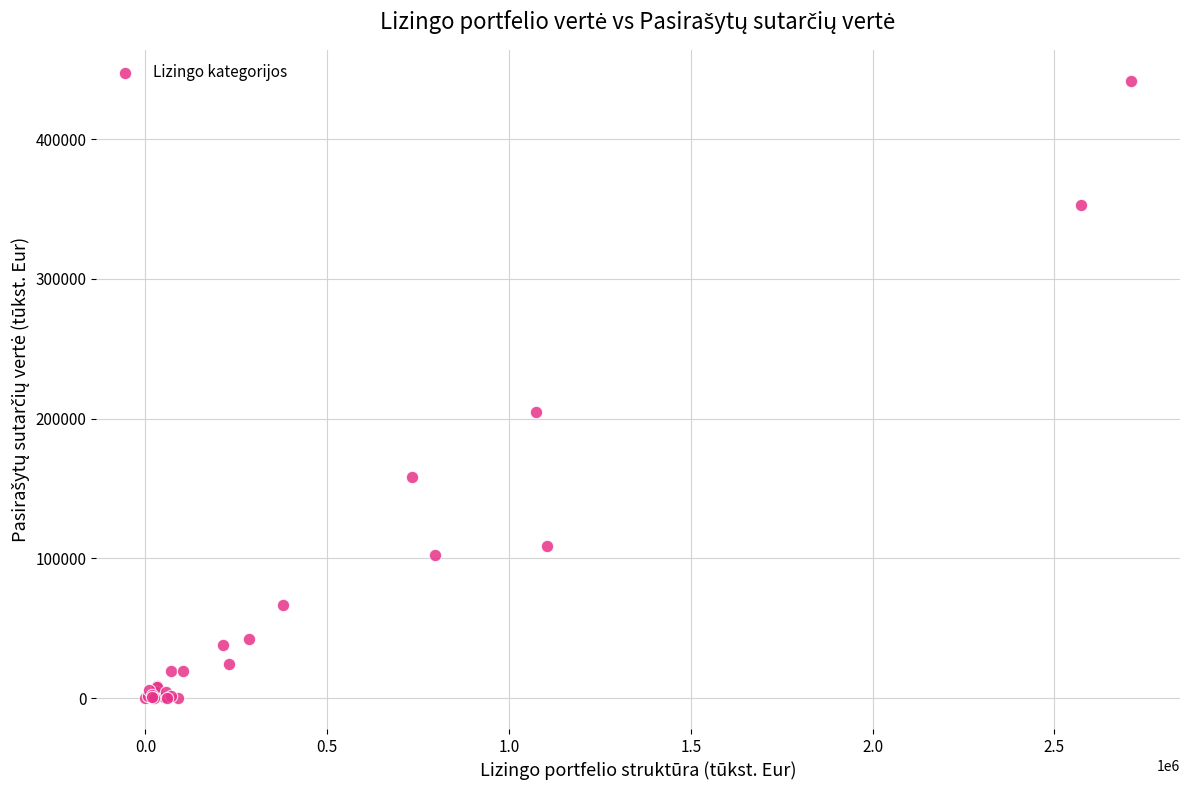

What Y value in the scatter plot is closest to 220814?

205030.7